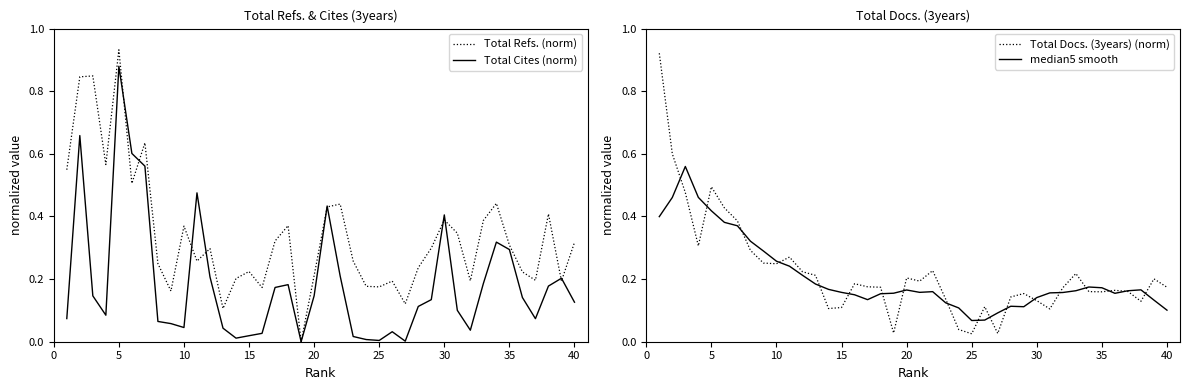

True or false: median5 smooth has a value of 0.0 at 25.

False